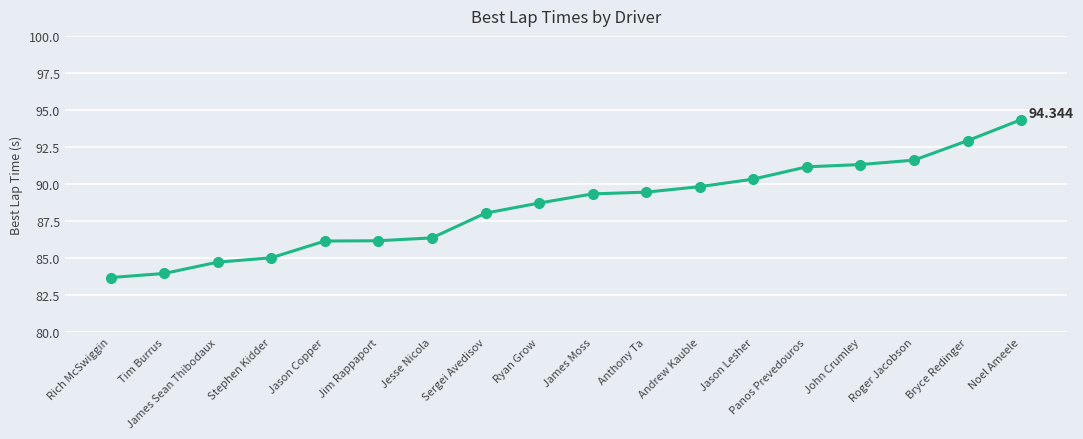

The chart shows a value of 91.3 at John Crumley. True or false?

True